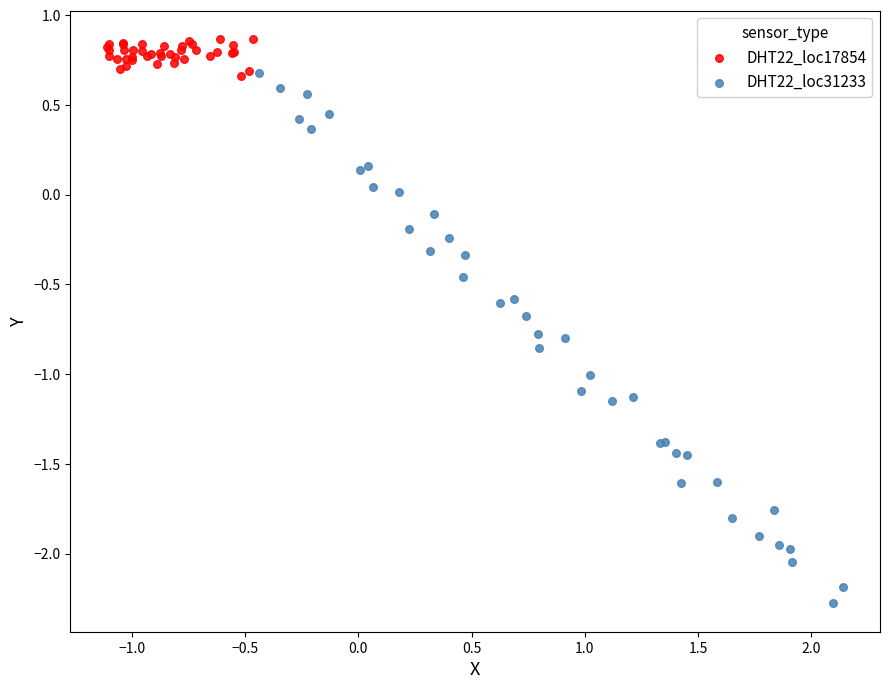

Which series reaches the minimum Y coordinate?

DHT22_loc31233